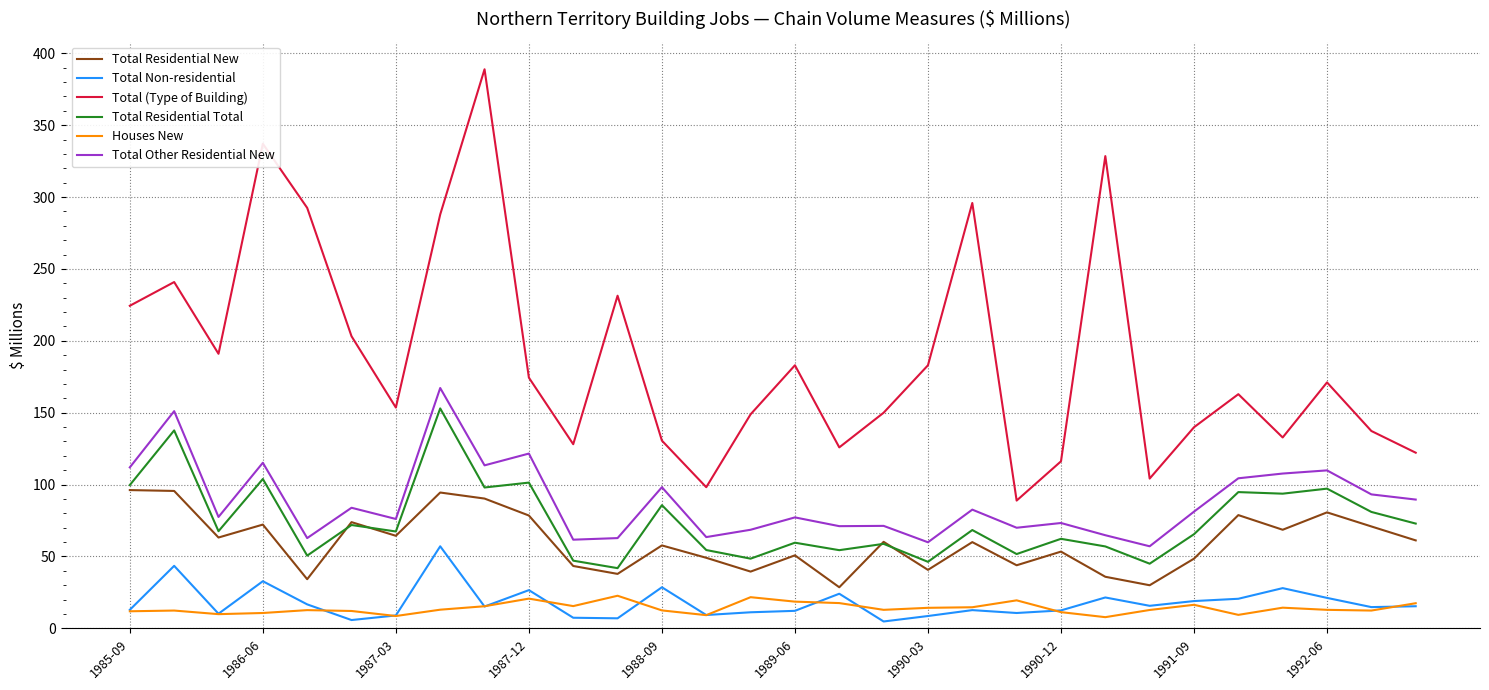

How many lines are shown in the chart?

6